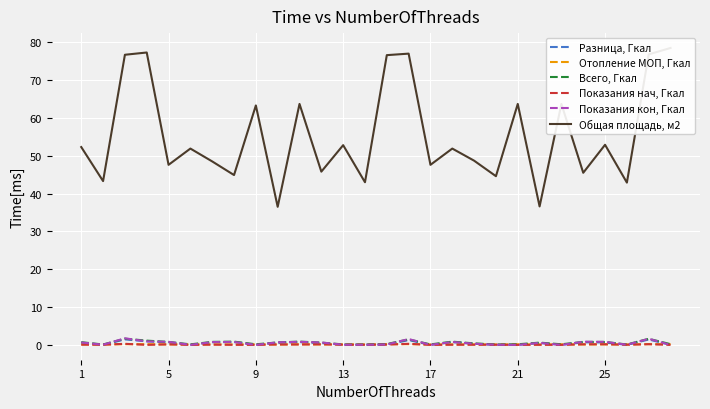

Reading left to right, what are all the values shown in this chart?

Разница, Гкал: 0.6	0.0	1.4	0.9	0.7	0.0	0.7	0.7	0.0	0.6	0.7	0.5	0.0	0.0	0.0	1.3	0.0	0.7	0.3	0.0	0.0	0.5	0.0	0.7	0.6	0.0	1.4	0.0
Отопление МОП, Гкал: 0.1	0.1	0.2	0.2	0.1	0.1	0.1	0.1	0.2	0.1	0.2	0.1	0.1	0.1	0.2	0.2	0.1	0.1	0.1	0.1	0.2	0.1	0.2	0.1	0.1	0.1	0.2	0.2
Всего, Гкал: 0.7	0.1	1.6	1.1	0.8	0.1	0.8	0.9	0.2	0.7	0.9	0.6	0.1	0.1	0.2	1.4	0.1	0.9	0.4	0.1	0.2	0.6	0.2	0.8	0.8	0.1	1.6	0.2
Показания нач, Гкал: 0.0	0.0	0.3	0.0	0.1	0.0	0.1	0.0	0.0	0.1	0.1	0.1	0.0	0.0	0.1	0.3	0.0	0.0	0.0	0.0	0.0	0.0	0.0	0.1	0.2	0.0	0.2	0.0
Показания кон, Гкал: 0.6	0.0	1.7	0.9	0.8	0.0	0.7	0.8	0.0	0.7	0.8	0.6	0.0	0.0	0.1	1.5	0.0	0.8	0.3	0.0	0.0	0.5	0.0	0.8	0.8	0.0	1.6	0.0
Общая площадь, м2: 52.3	43.3	76.7	77.3	47.6	51.9	48.5	44.9	63.3	36.5	63.7	45.8	52.8	43.0	76.6	77.0	47.6	51.9	48.7	44.6	63.7	36.6	63.7	45.5	52.9	42.9	76.8	78.5